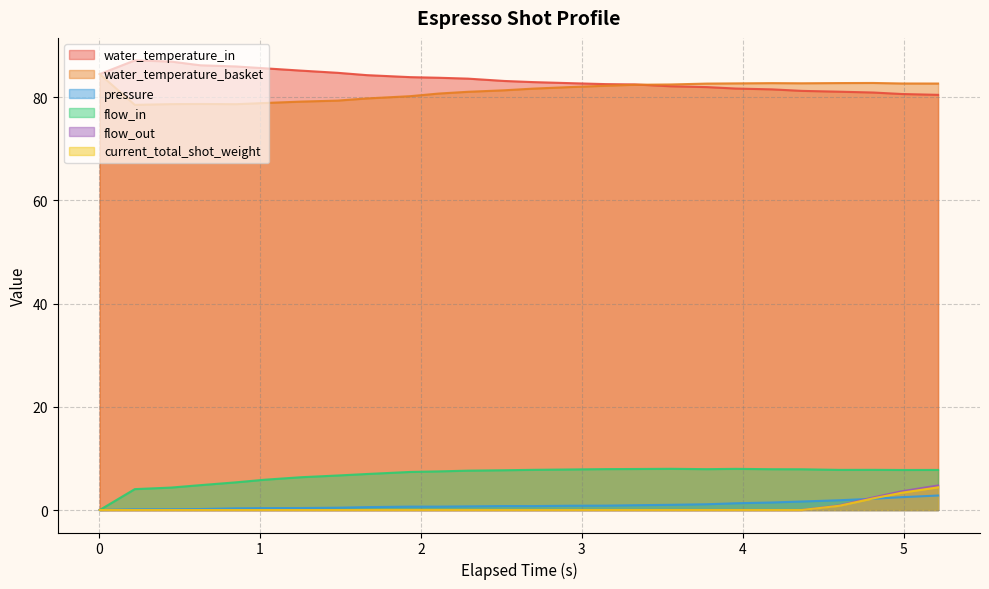

What is the label of the 20th point from the left?

3.956